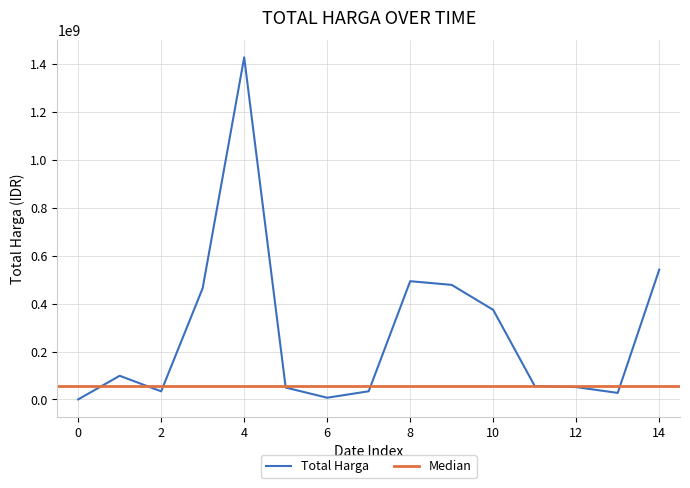

Is it true that Total Harga equals 333600 at 0?

True